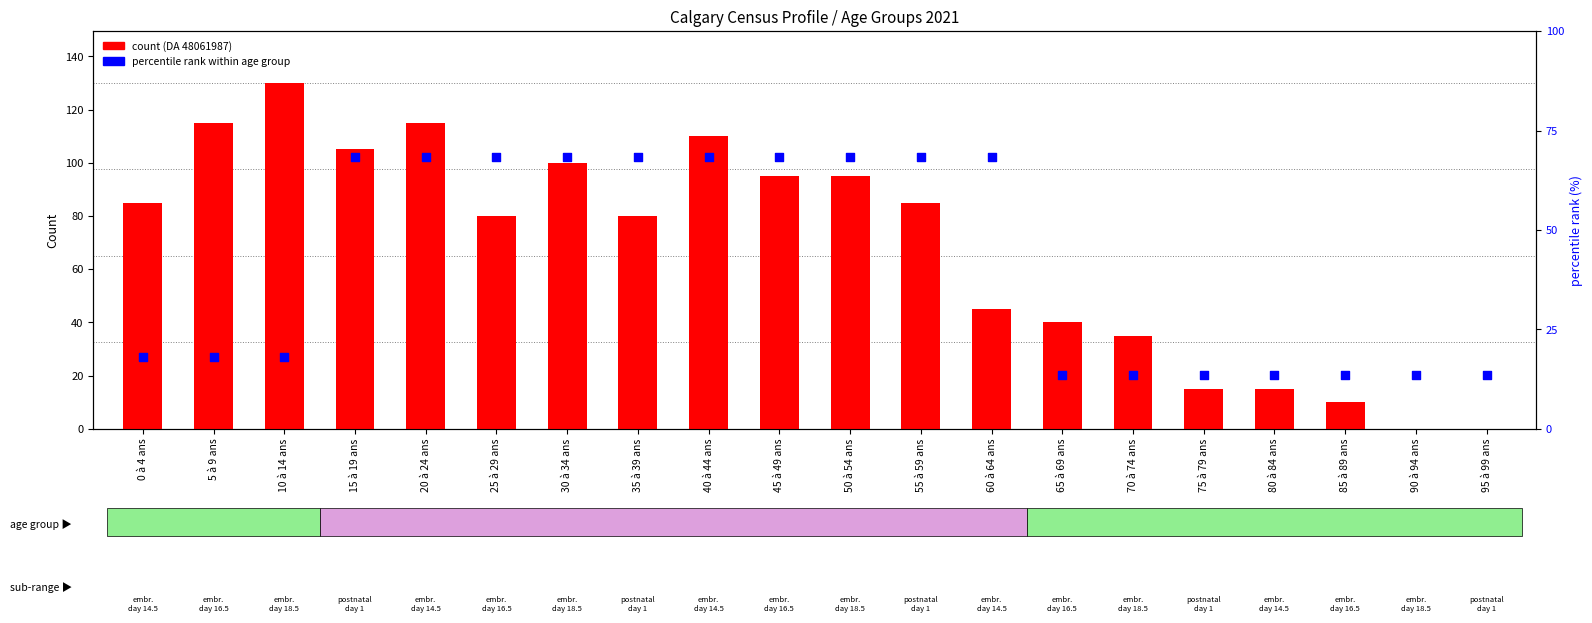

At how many categories does at least one series exceed 110?

3